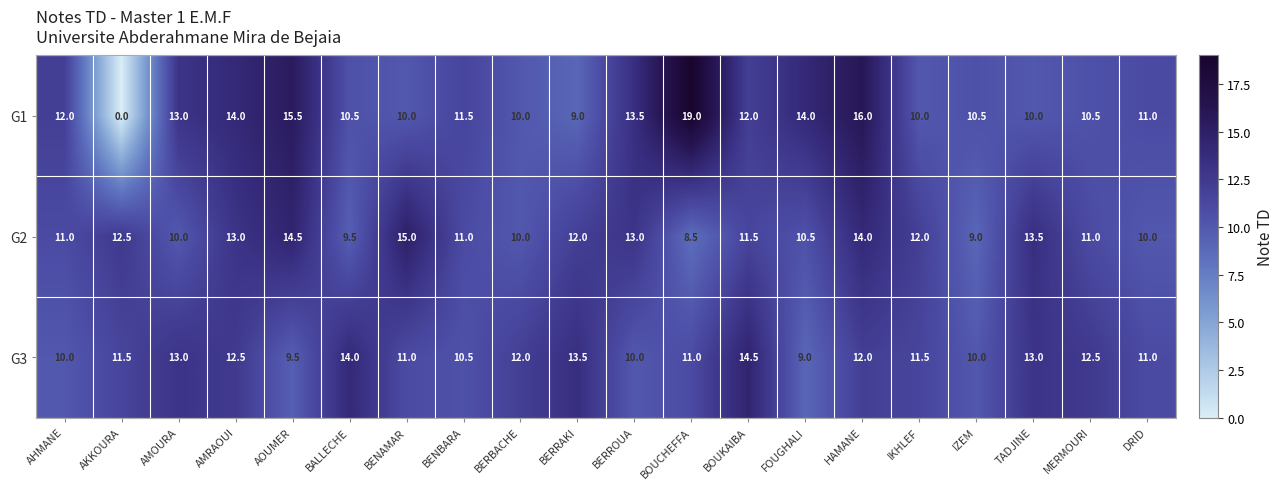

Is it true that G3 equals 11.0 at BENAMAR?

True